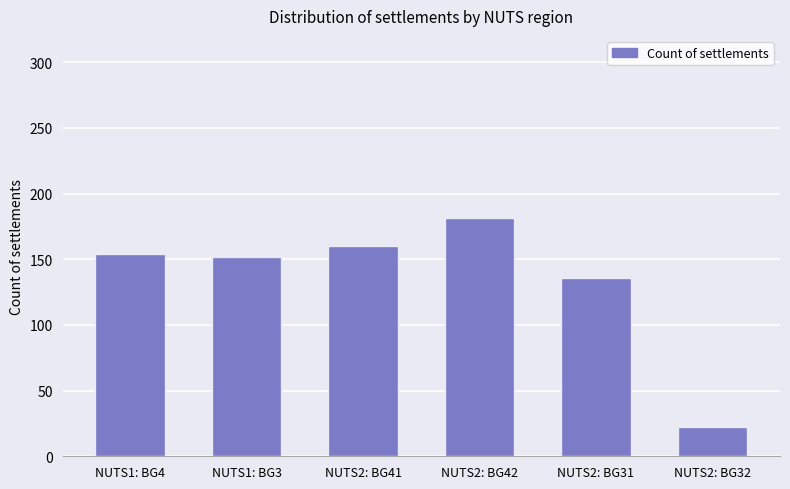

The chart shows a value of 113 at NUTS2: BG42. True or false?

False